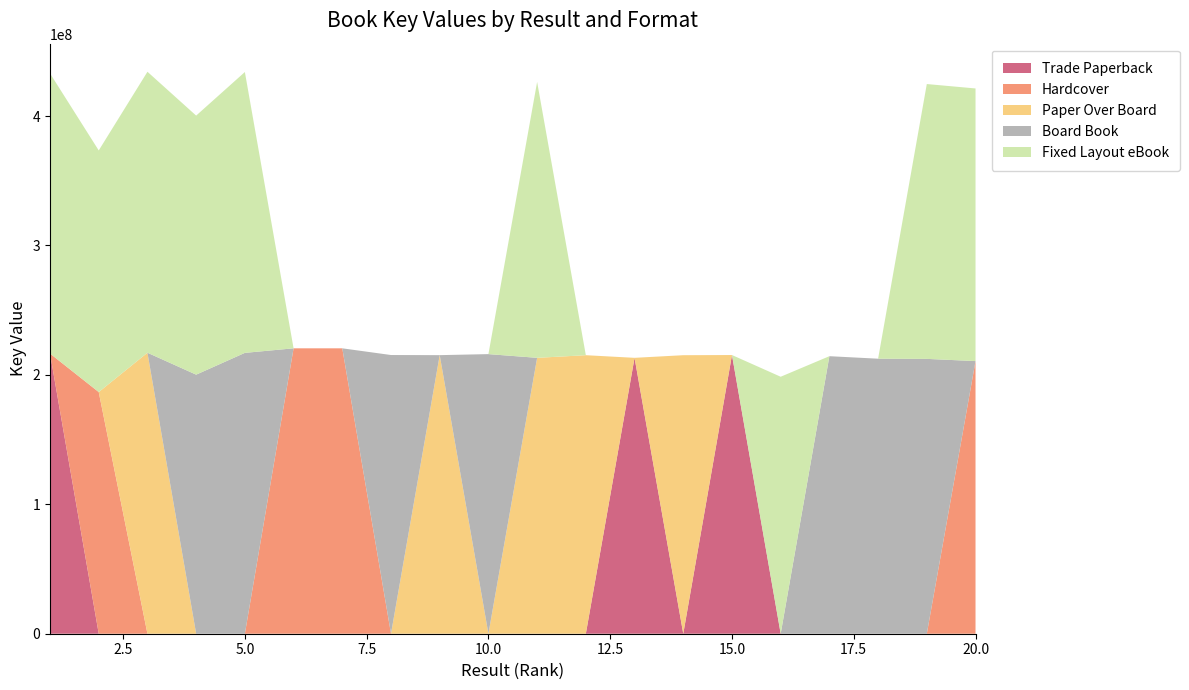

Reading right to left, list all the values displayed in this chart.

Trade Paperback: 20=0	19=0	18=0	17=0	16=0	15=215335781	14=0	13=213165548	12=0	11=0	10=0	9=0	8=0	7=0	6=0	5=0	4=0	3=0	2=0	1=216460842
Hardcover: 20=210652969	19=0	18=0	17=0	16=0	15=0	14=0	13=0	12=0	11=0	10=0	9=0	8=0	7=220516174	6=220516218	5=0	4=0	3=0	2=186708842	1=0
Paper Over Board: 20=0	19=0	18=0	17=0	16=0	15=0	14=215198147	13=0	12=215198192	11=213165548	10=0	9=215241084	8=0	7=0	6=0	5=0	4=0	3=217098782	2=0	1=0
Board Book: 20=0	19=212353188	18=212494295	17=214433987	16=0	15=0	14=0	13=0	12=0	11=0	10=216037640	9=0	8=215335658	7=0	6=0	5=216999112	4=200164485	3=0	2=0	1=0
Fixed Layout eBook: 20=210652969	19=212353188	18=0	17=0	16=198553659	15=0	14=0	13=0	12=0	11=213165548	10=0	9=0	8=0	7=0	6=0	5=216999112	4=200164485	3=217098782	2=186708842	1=216460842